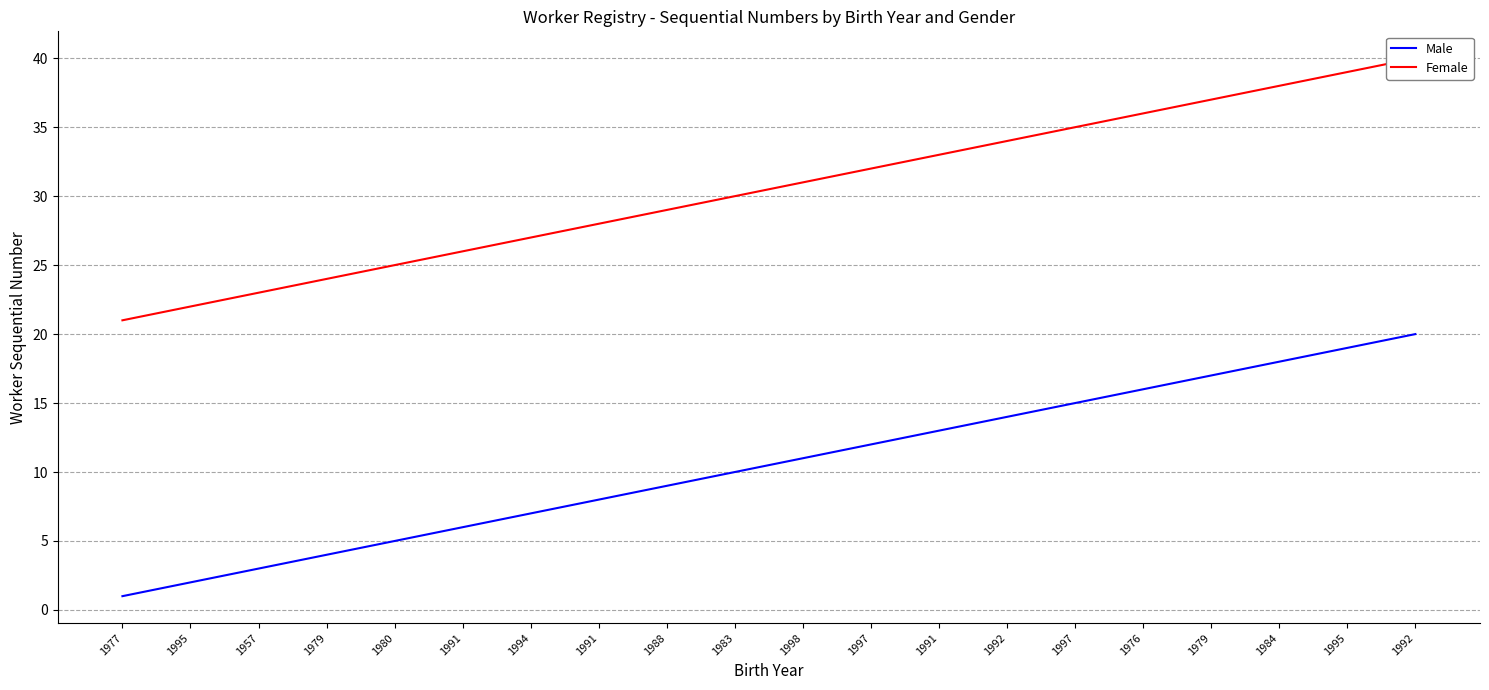

At which label does Female first exceed 31?

1997